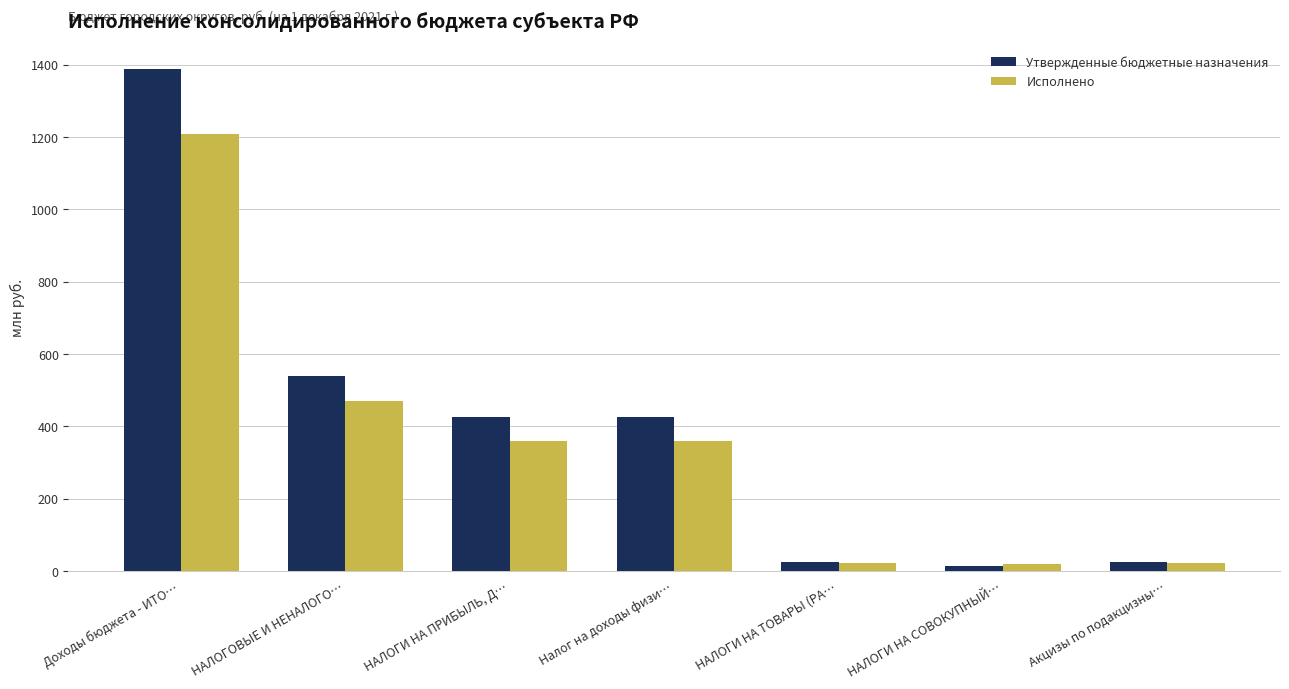

What is the greatest value displayed?

1387.5